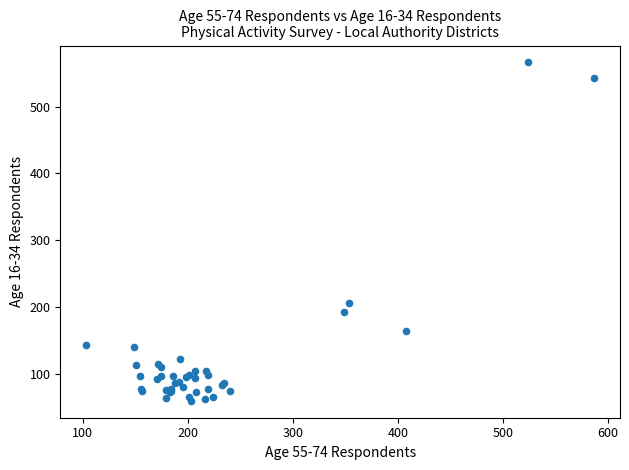

What Y value in the scatter plot is closest to 313?

207